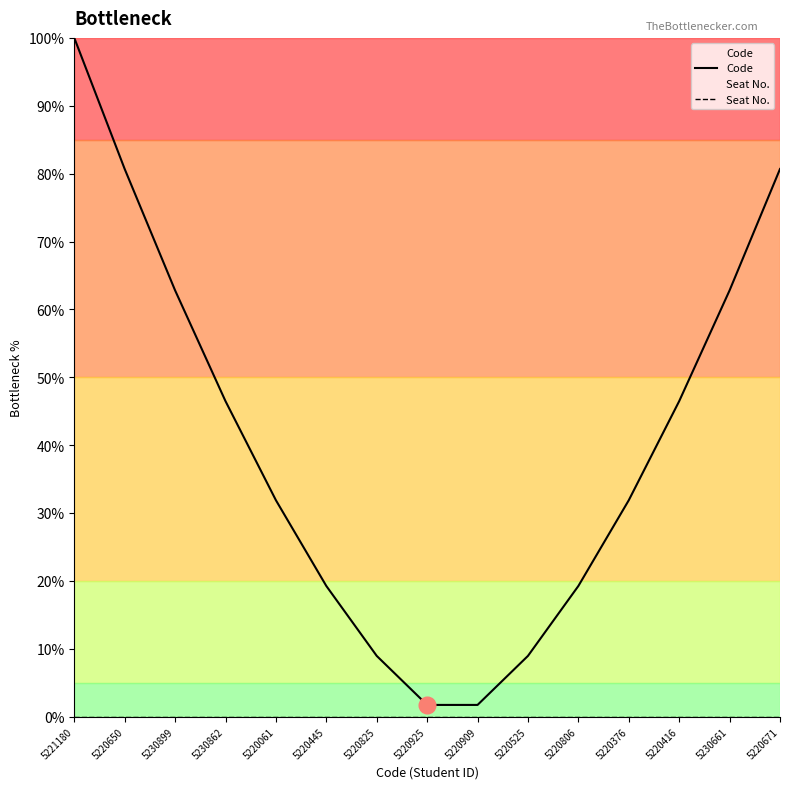

What is the label of the 4th point from the right?

5220376